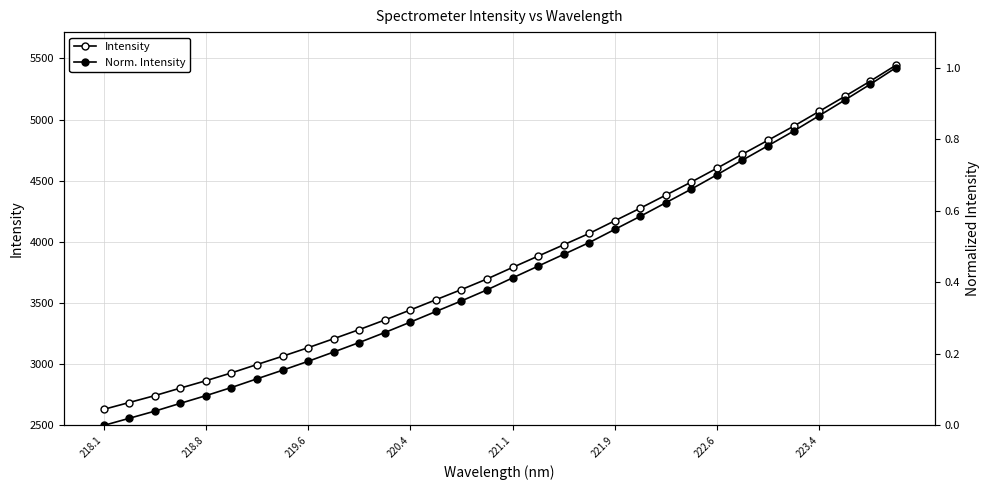

At which category does the chart reach its minimum across all series?

218.1